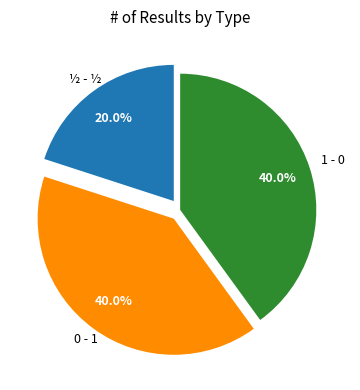

How many segments does this pie chart have?

3